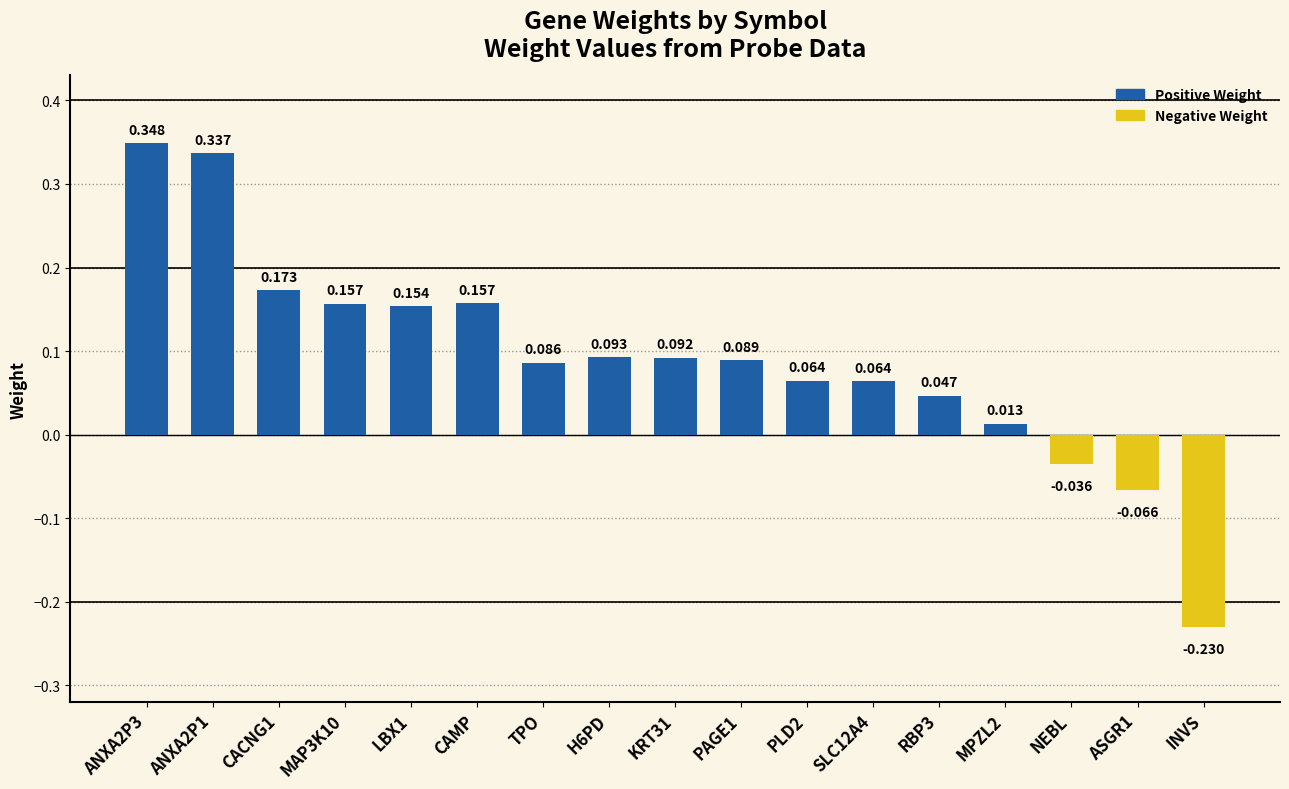

List the series in order of their peak value, lowest first.

Negative Weight, Positive Weight